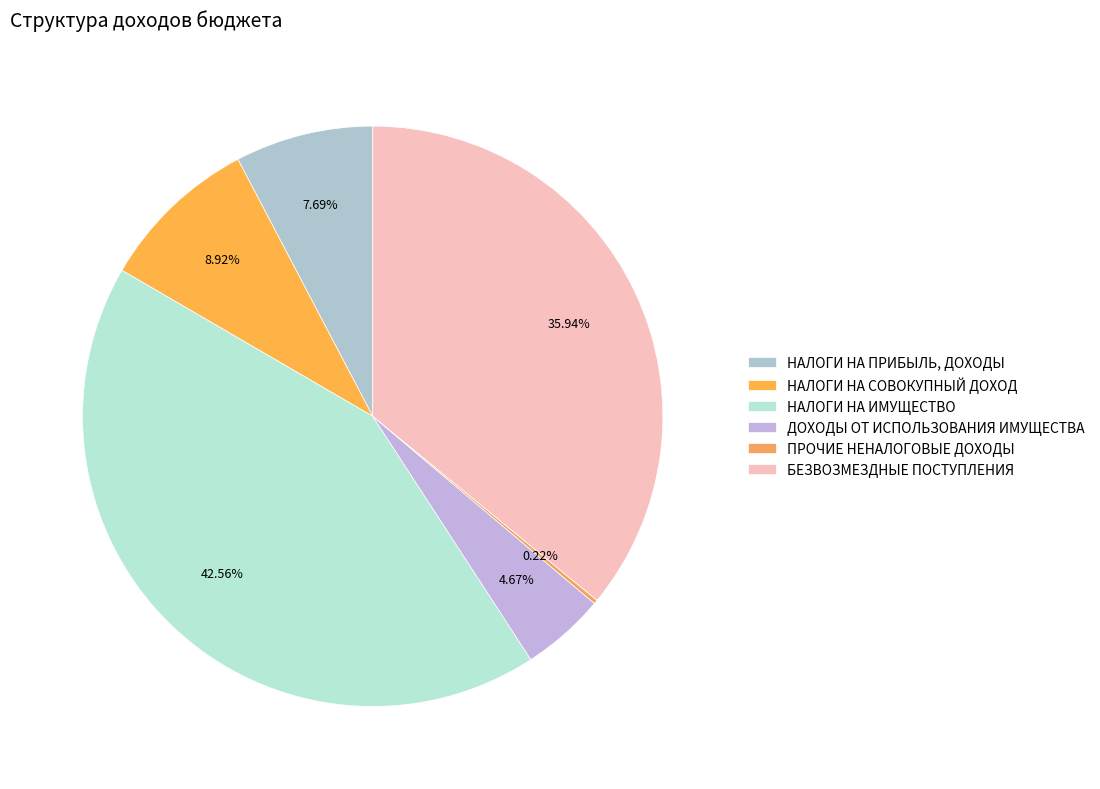

Which category has the biggest portion of the pie?

НАЛОГИ НА ИМУЩЕСТВО